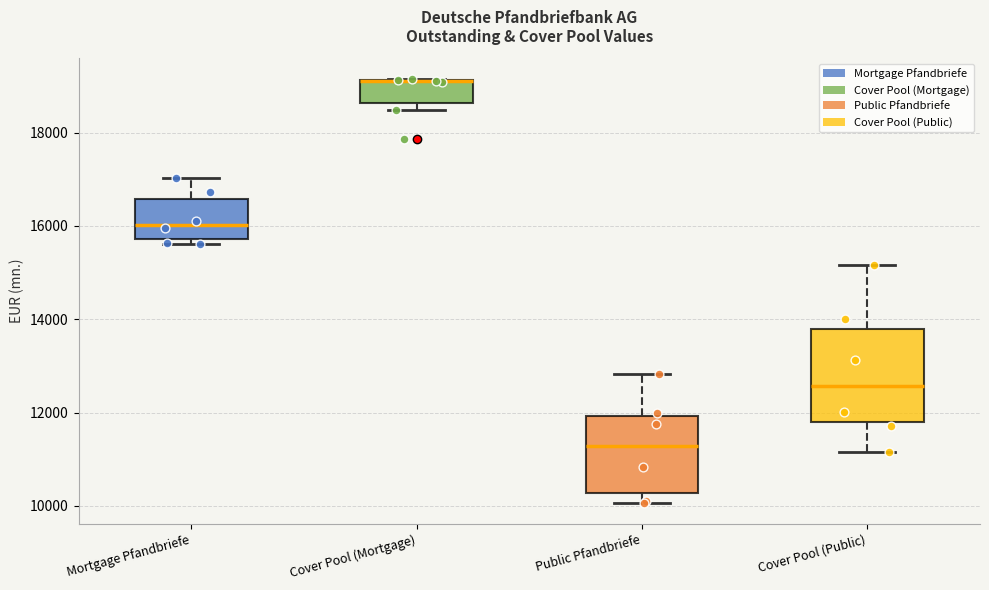

Comparing the boxes themselves (not the whiskers), which one is the tallest?

Cover Pool (Public)